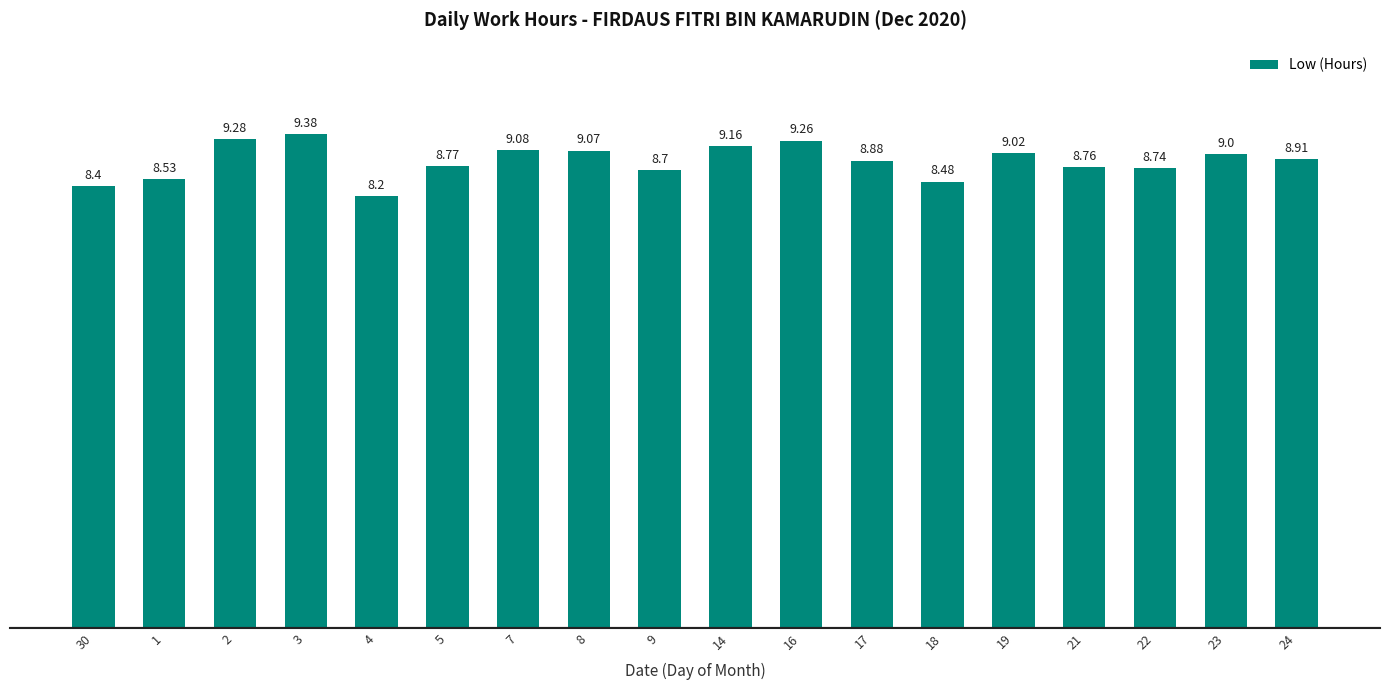

What is the smallest value displayed?

8.2